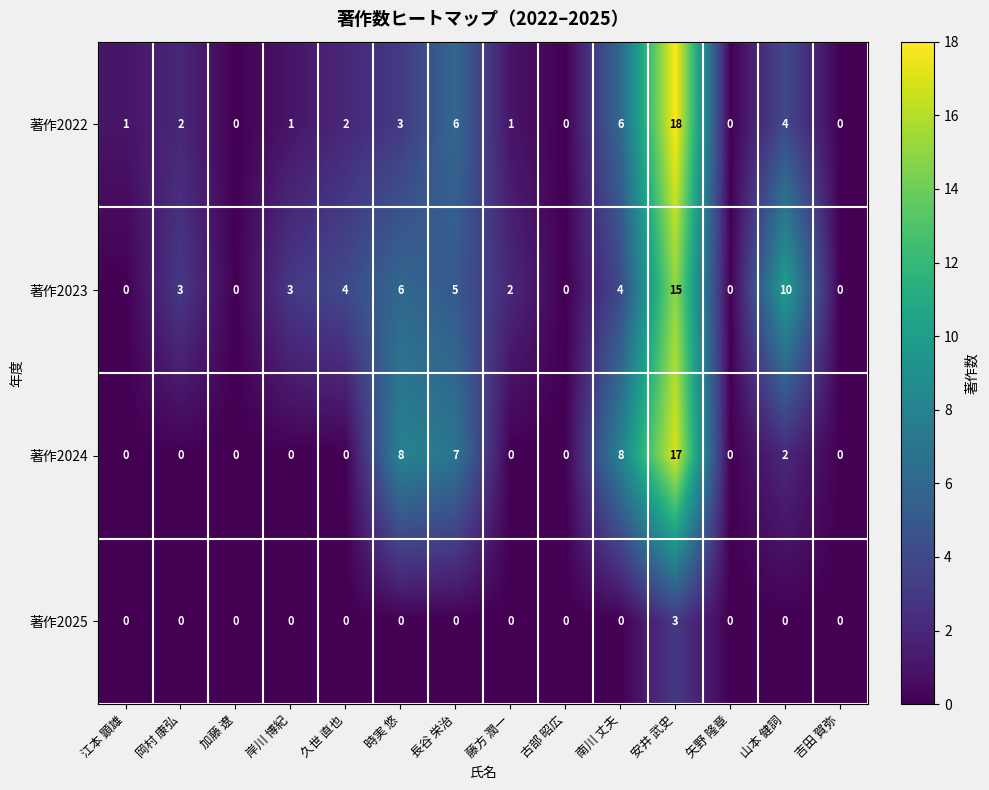

Is it true that 著作2023 equals 6 at 吉田 賀弥?

False